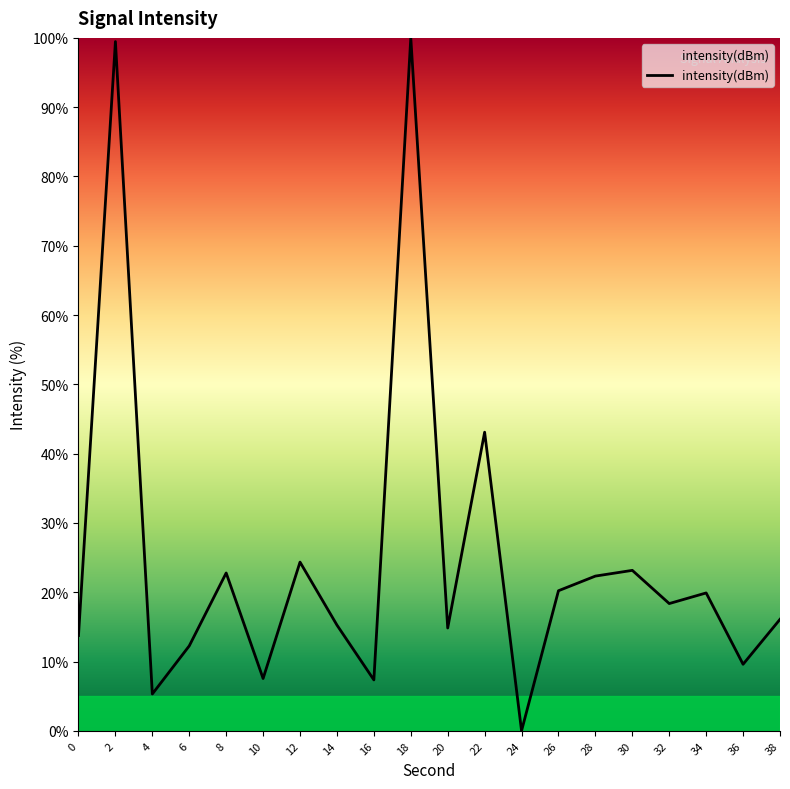

What is the sum of all values?

495.7